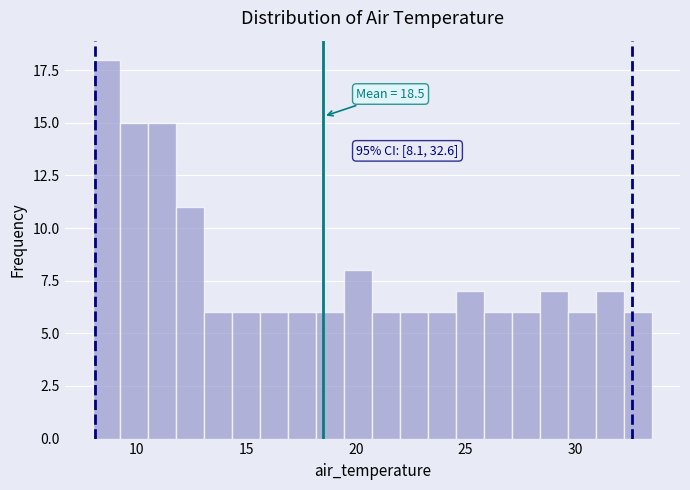

Around what value on the x-axis is the tallest bar? Give the approximate position of its centre, as read against the axis.

8.5